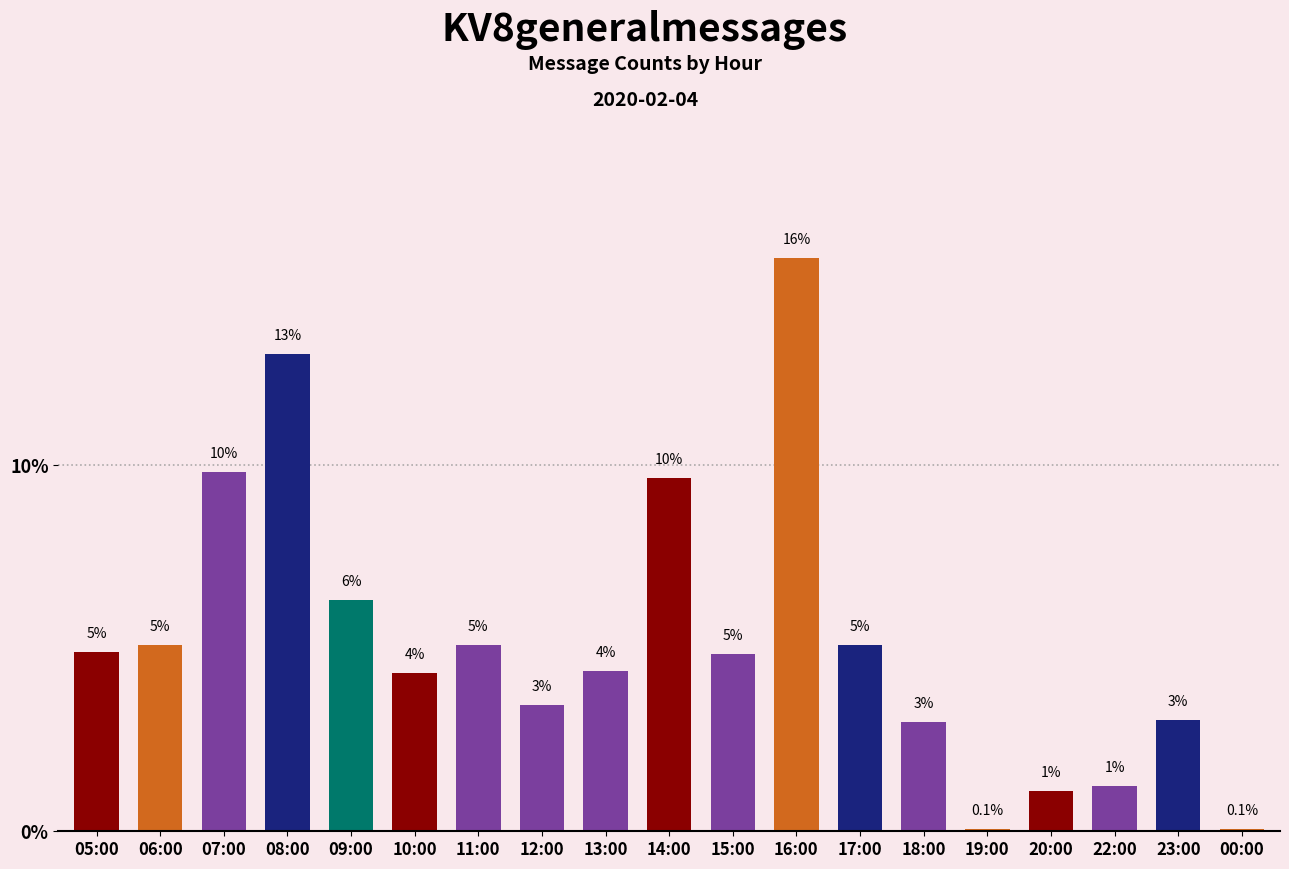

Where is the data nearest to the value 7?

09:00